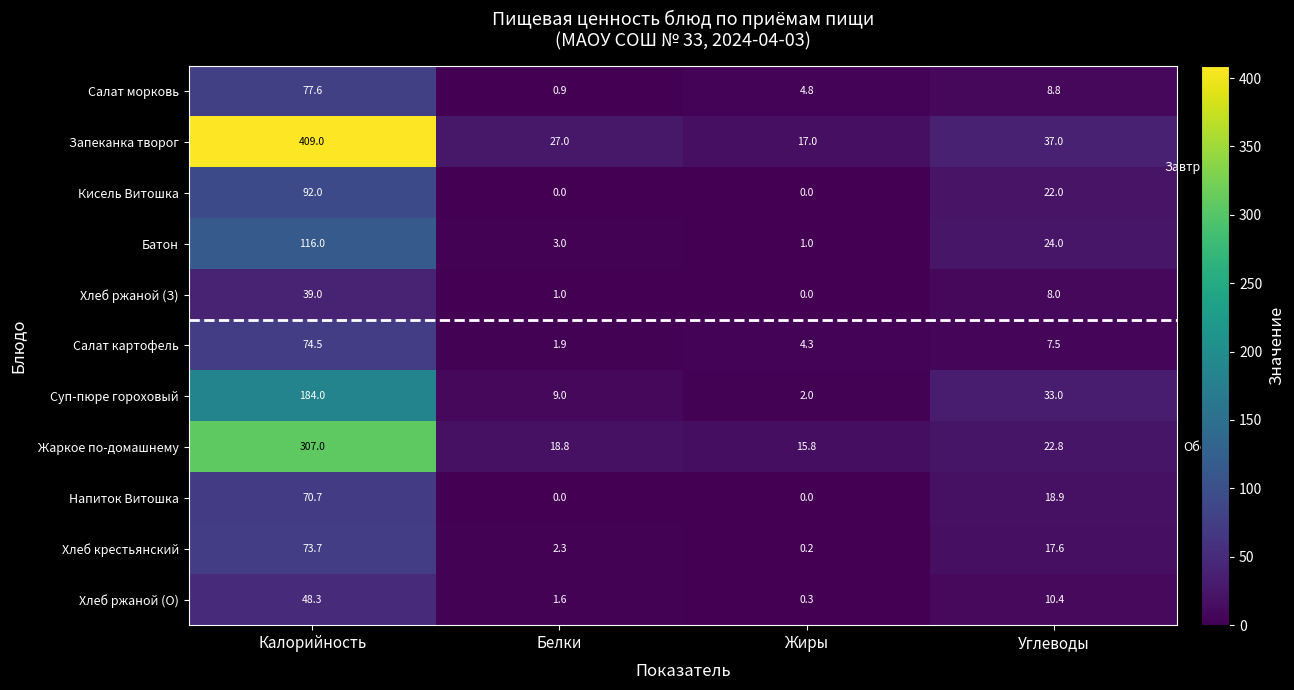

How many categories are shown in the chart?

4